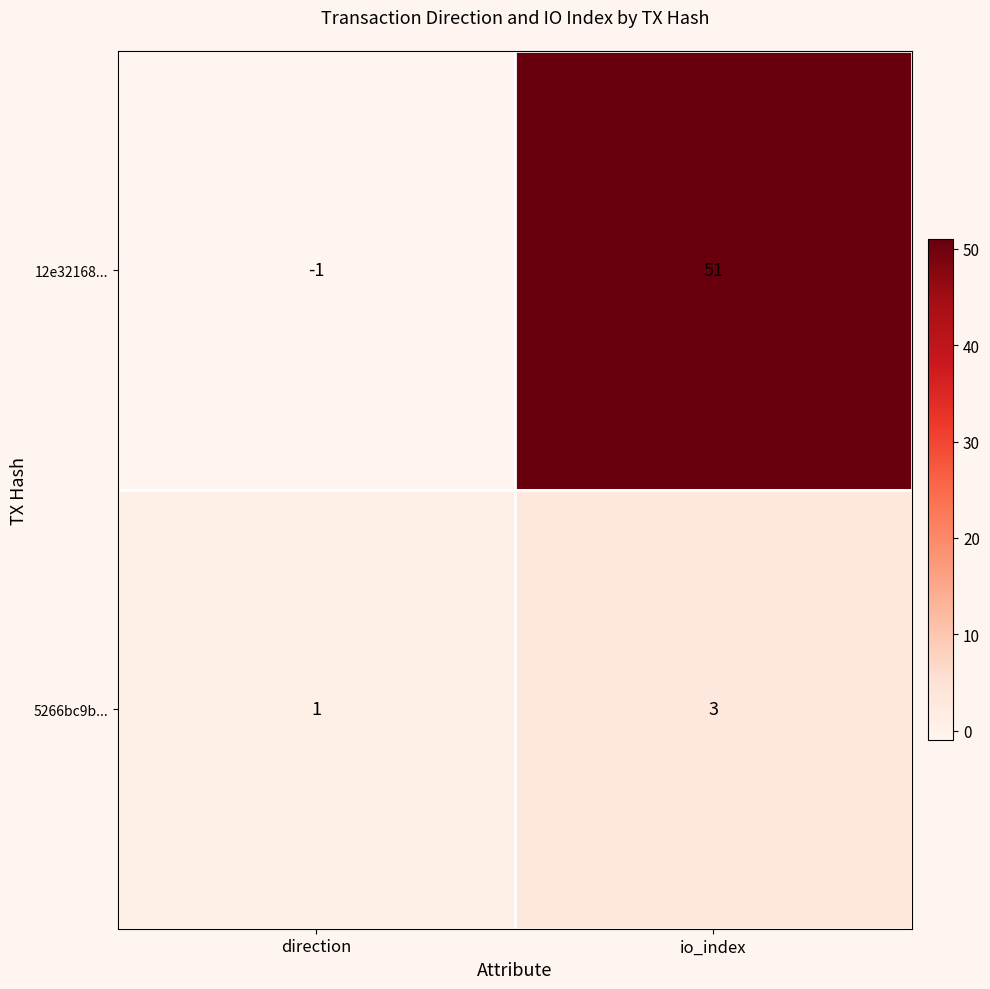

What is the sum of the 12e32168... values at io_index and direction?

50